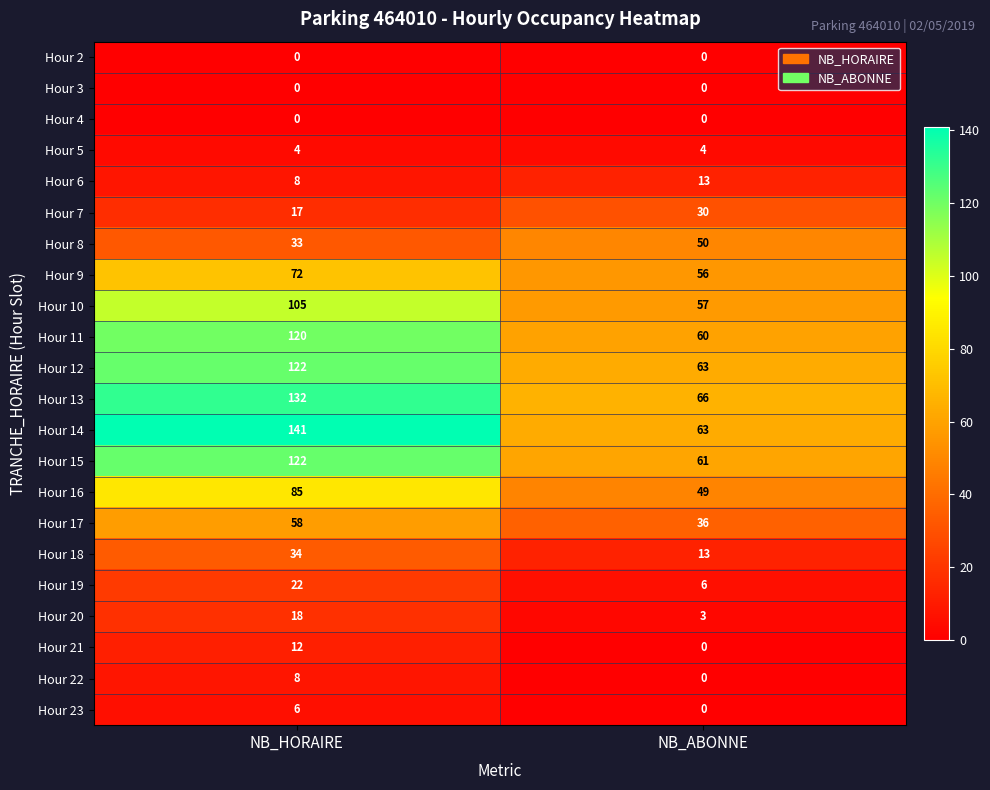

How many categories are shown in the chart?

2